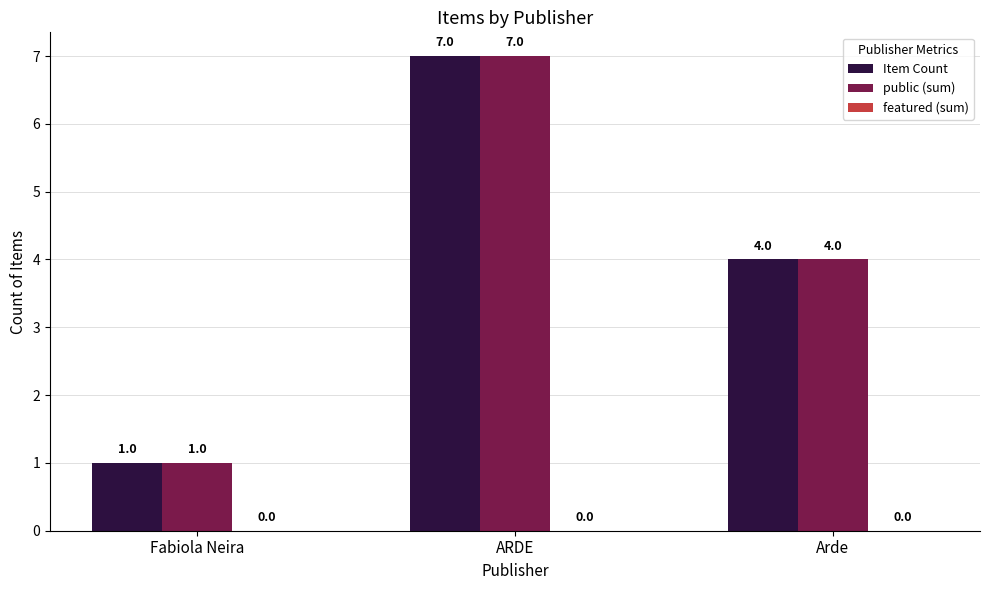

At which category does the chart reach its peak across all series?

ARDE